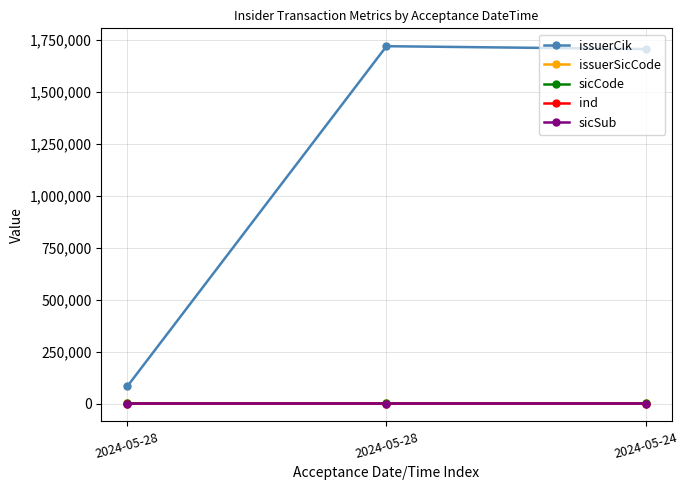

Where is issuerCik nearest to the value 900212?

2024-05-24